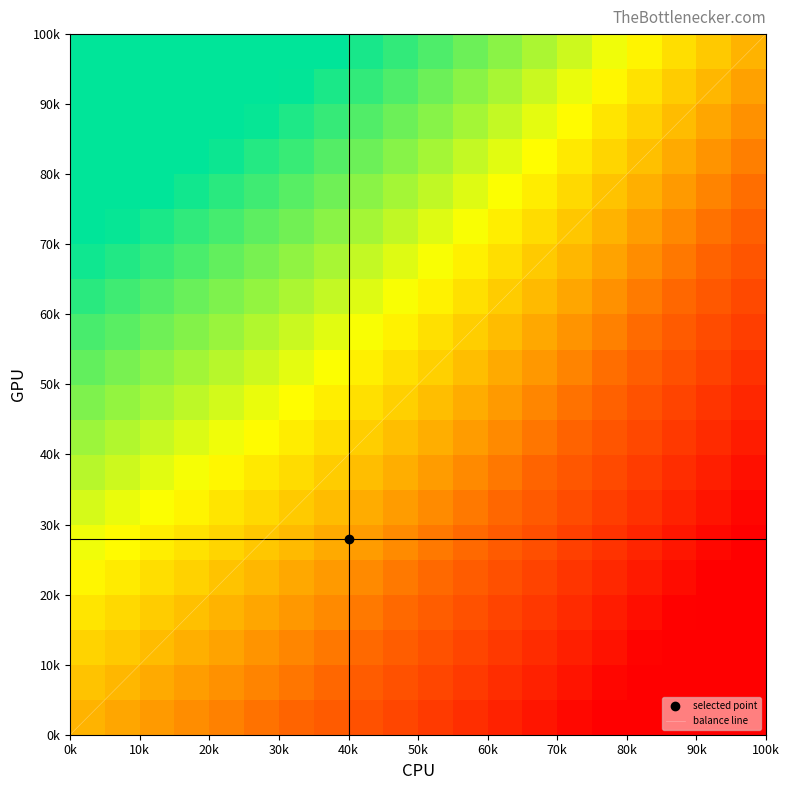

At how many categories does at least one series exceed 6?

1